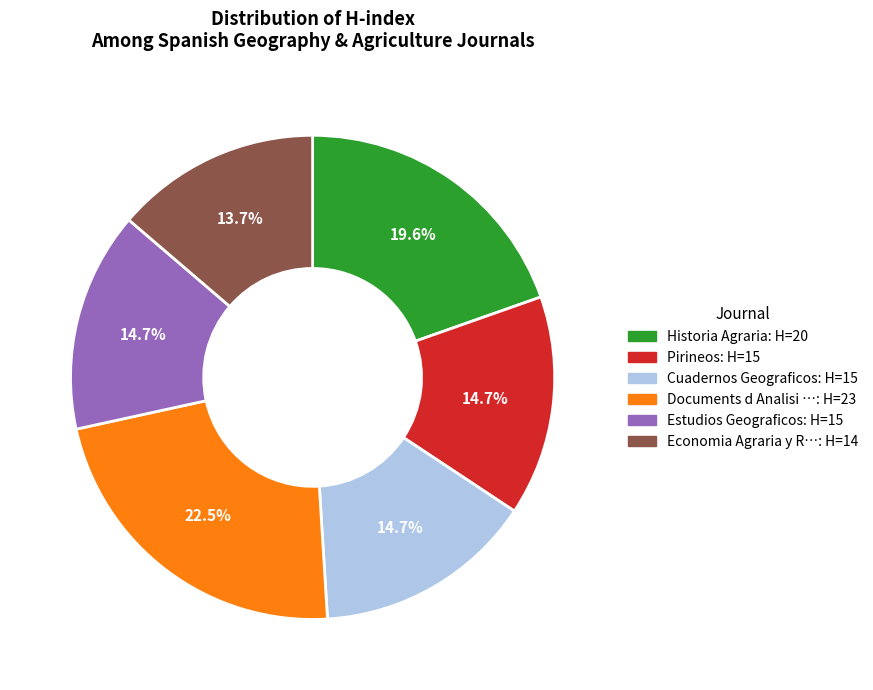

To the nearest percent, what is the average slice percentage?

17%